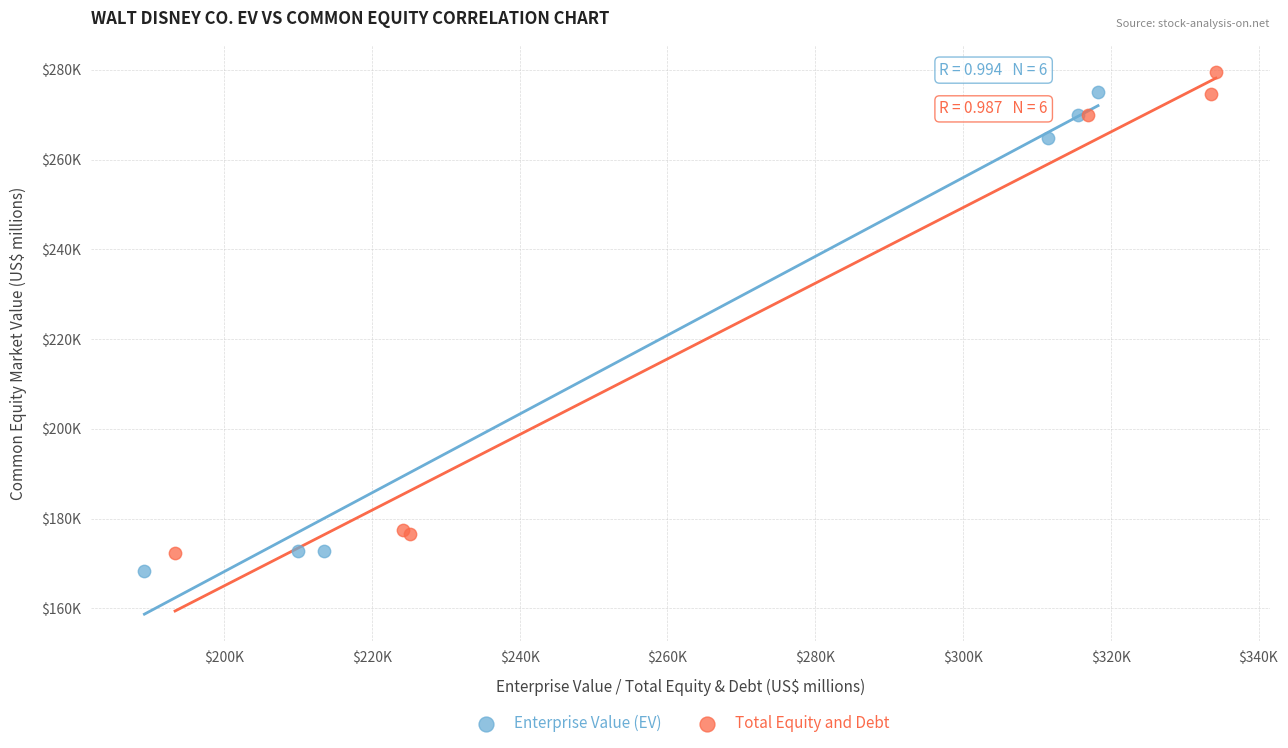

Which series reaches the minimum Y coordinate?

Enterprise Value (EV)